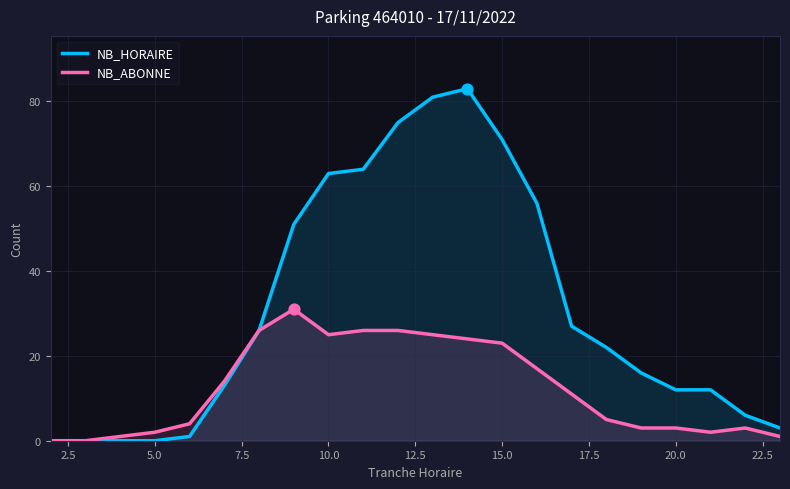

What is the total value across all series at 10.0?

88